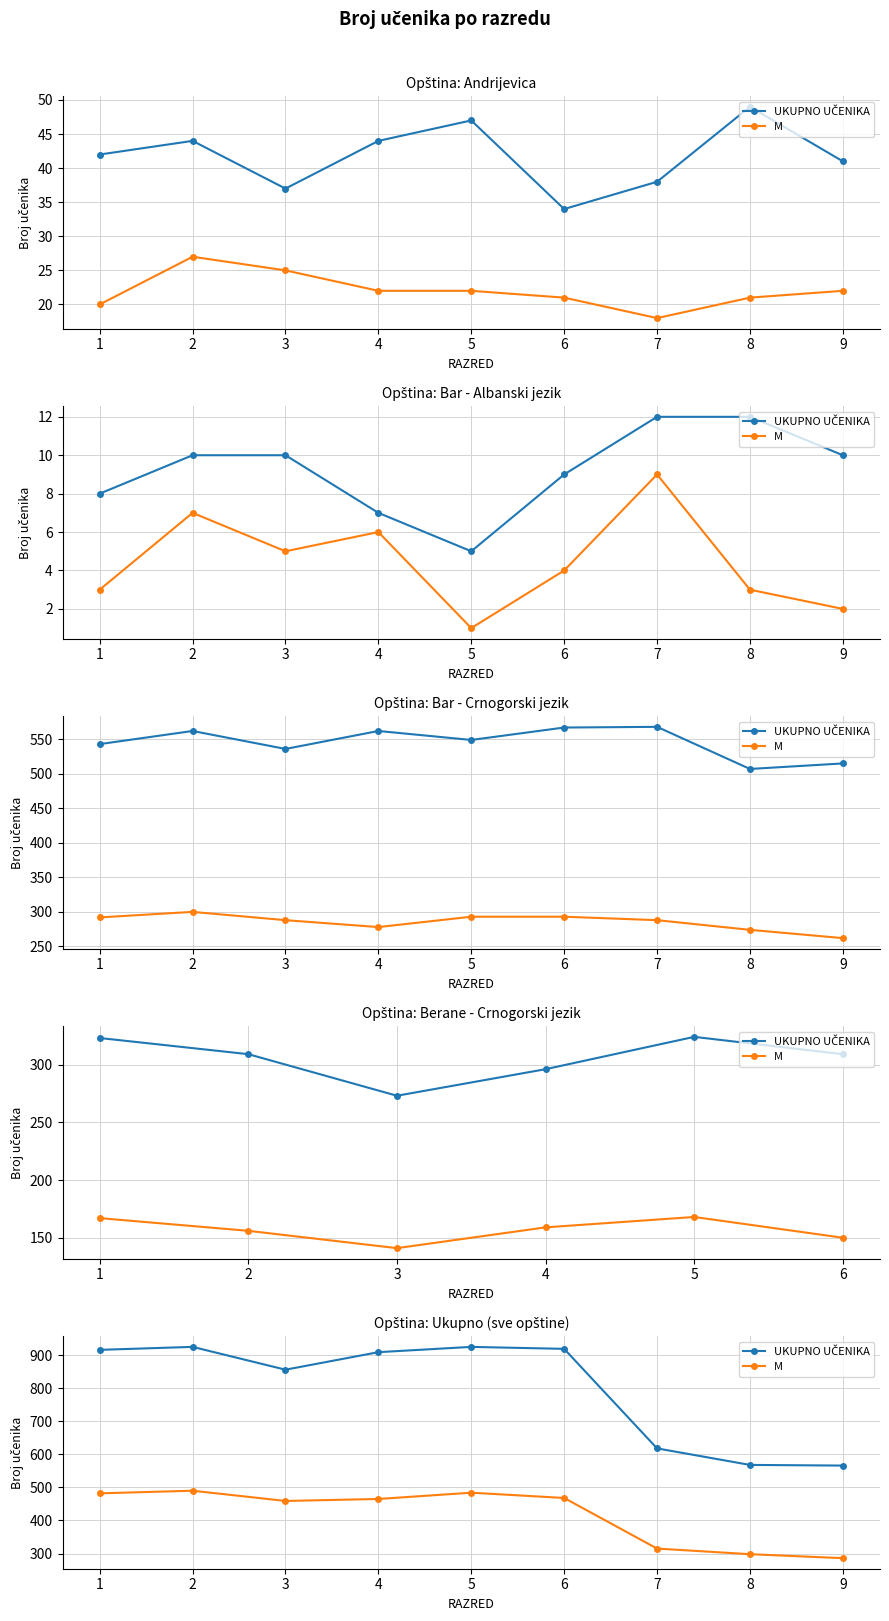

What is the average value of the M series?

416